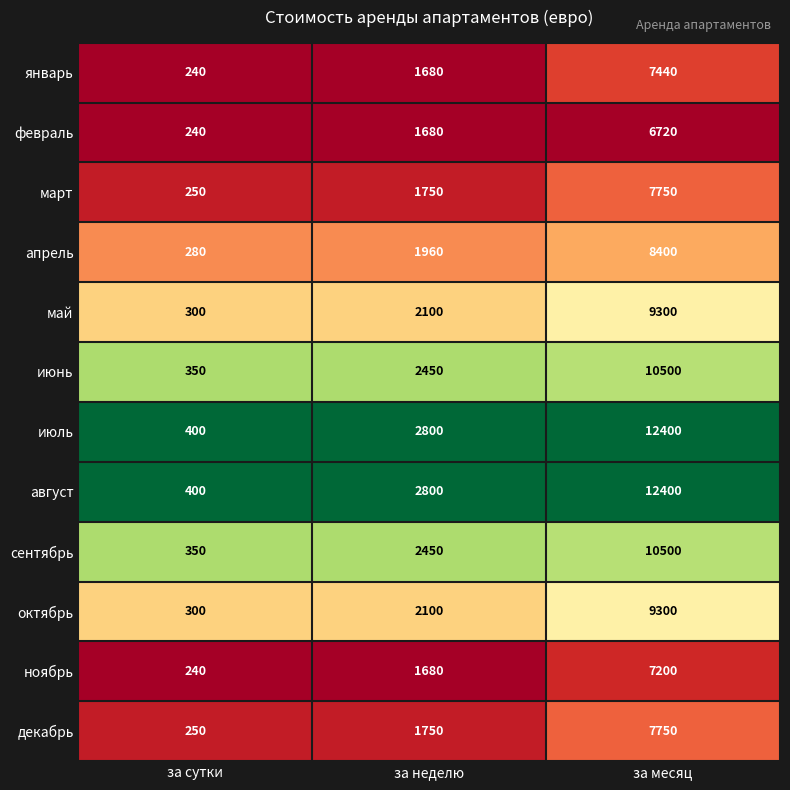

What is the total value across all series at за сутки?

3600